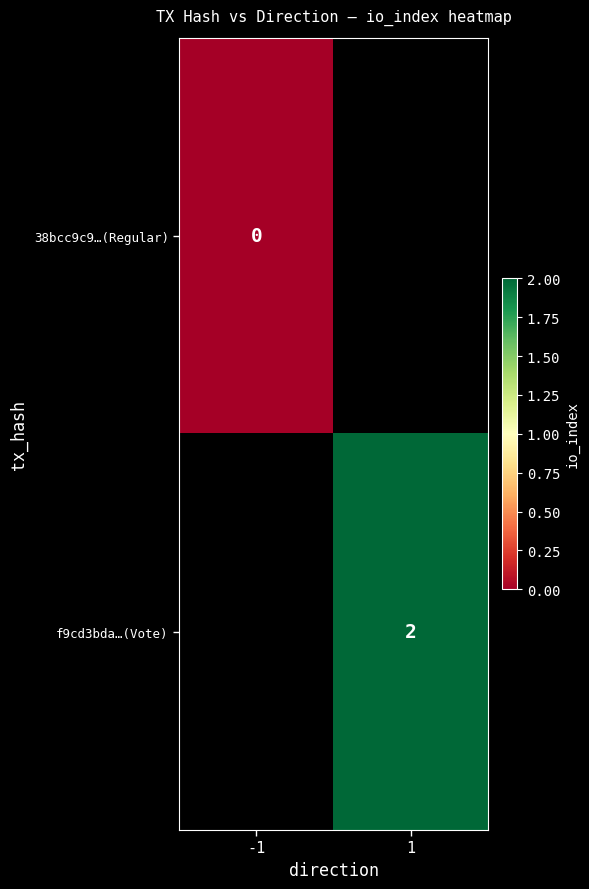

How many distinct data groups are displayed?

2